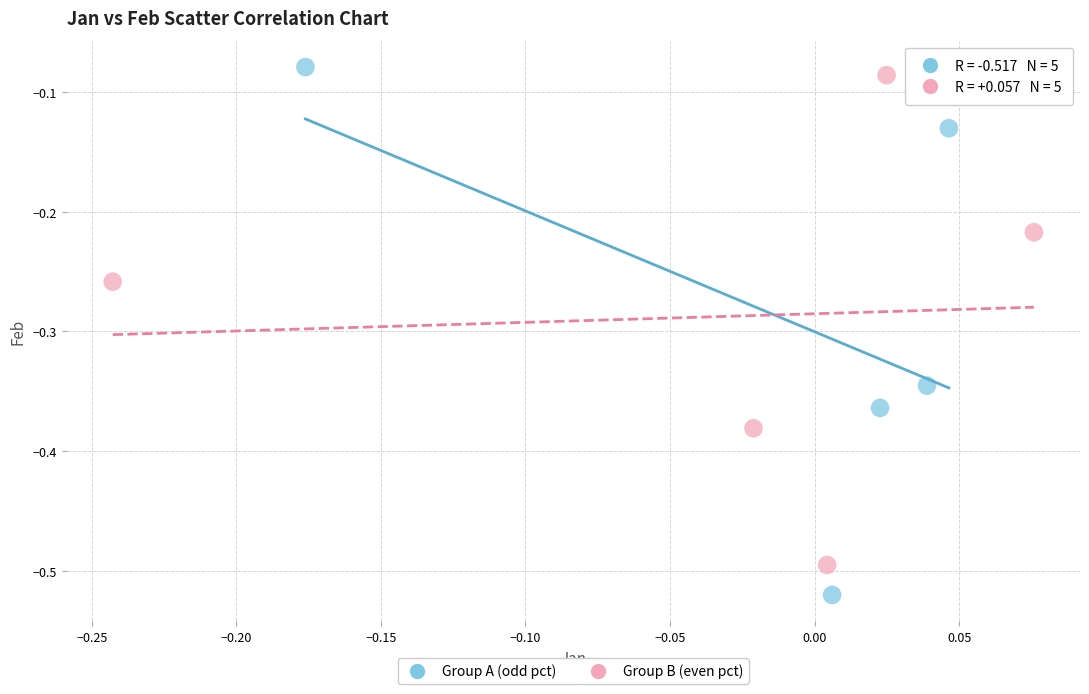

Which series contains the highest Y value?

Group A (odd pct)